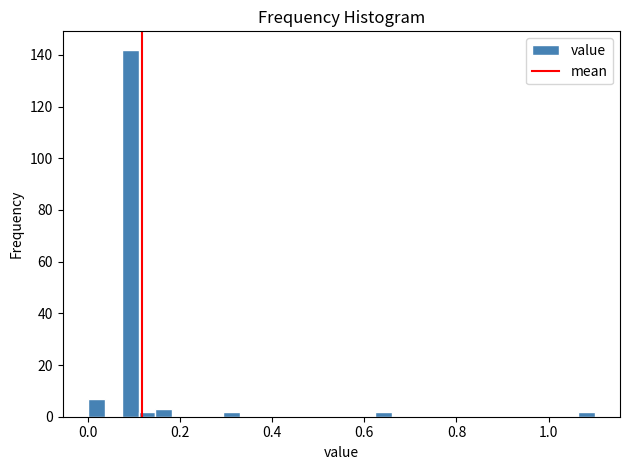

Around what value on the x-axis is the tallest bar? Give the approximate position of its centre, as read against the axis.

0.10